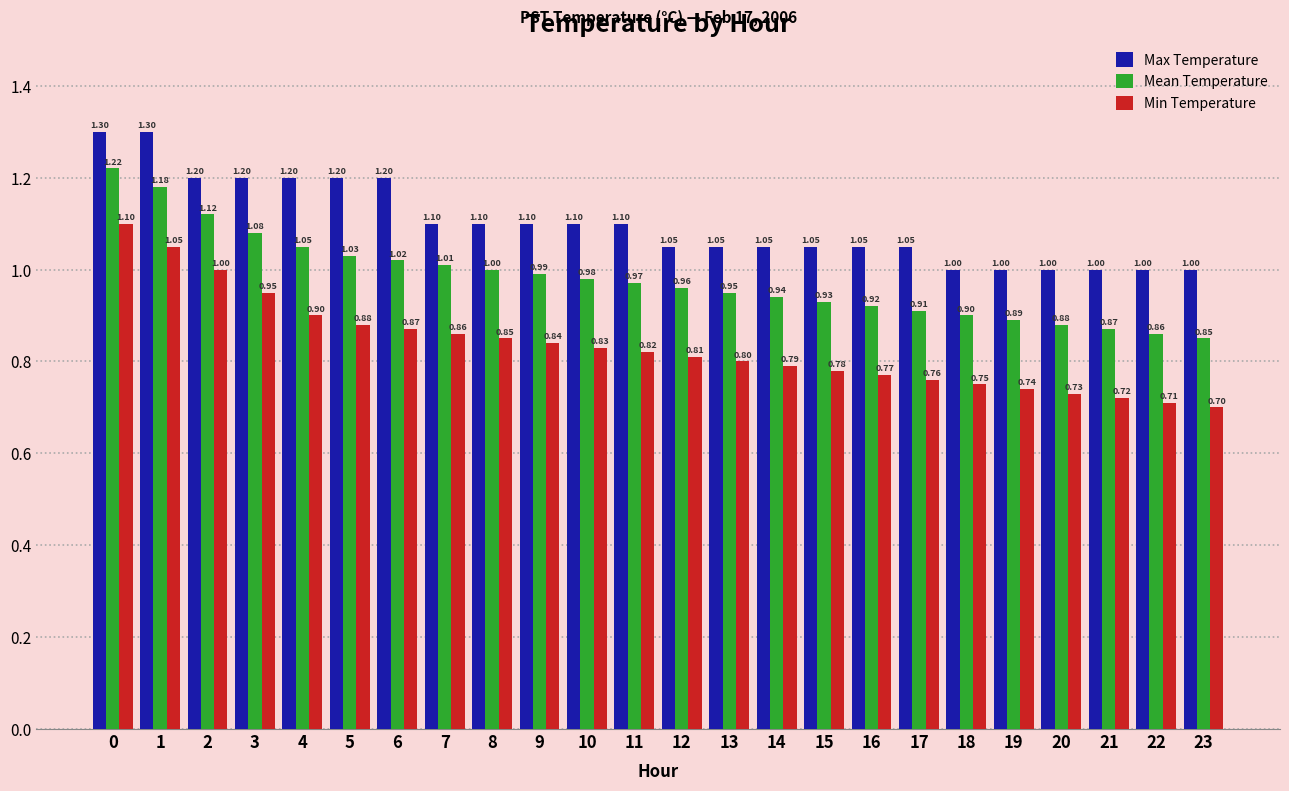

What is the smallest value displayed?

0.7